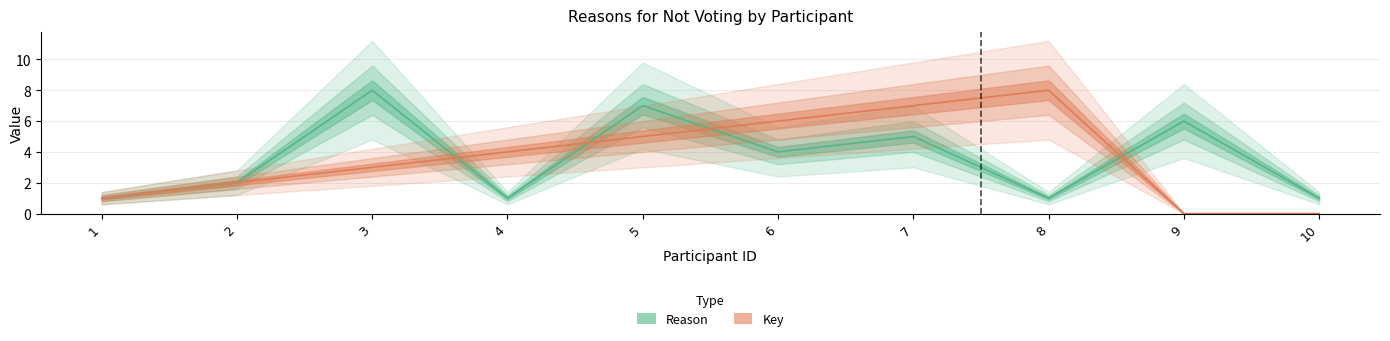

Reading left to right, what are all the values shown in this chart?

Reason: 1=1	2=2	3=8	4=1	5=7	6=4	7=5	8=1	9=6	10=1
Key: 1=1	2=2	3=3	4=4	5=5	6=6	7=7	8=8	9=0	10=0